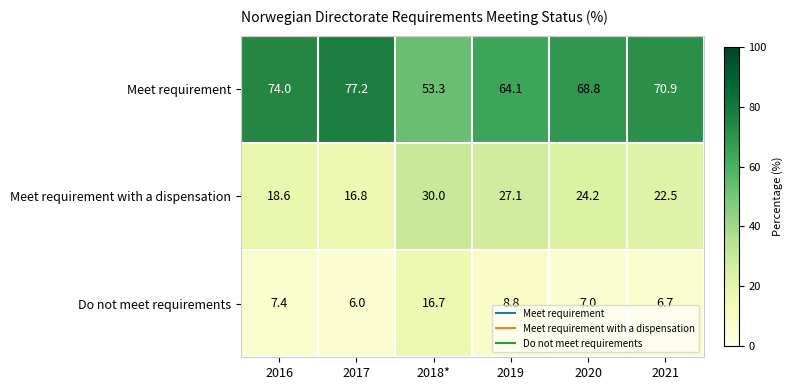

What is the sum of the Do not meet requirements values at 2018* and 2017?

22.7